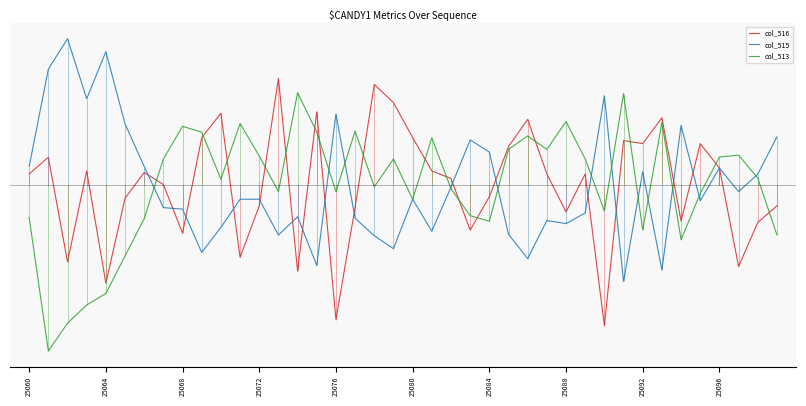

In col_516, how many points are higher than both neighbors (excluding endpoints)?

12